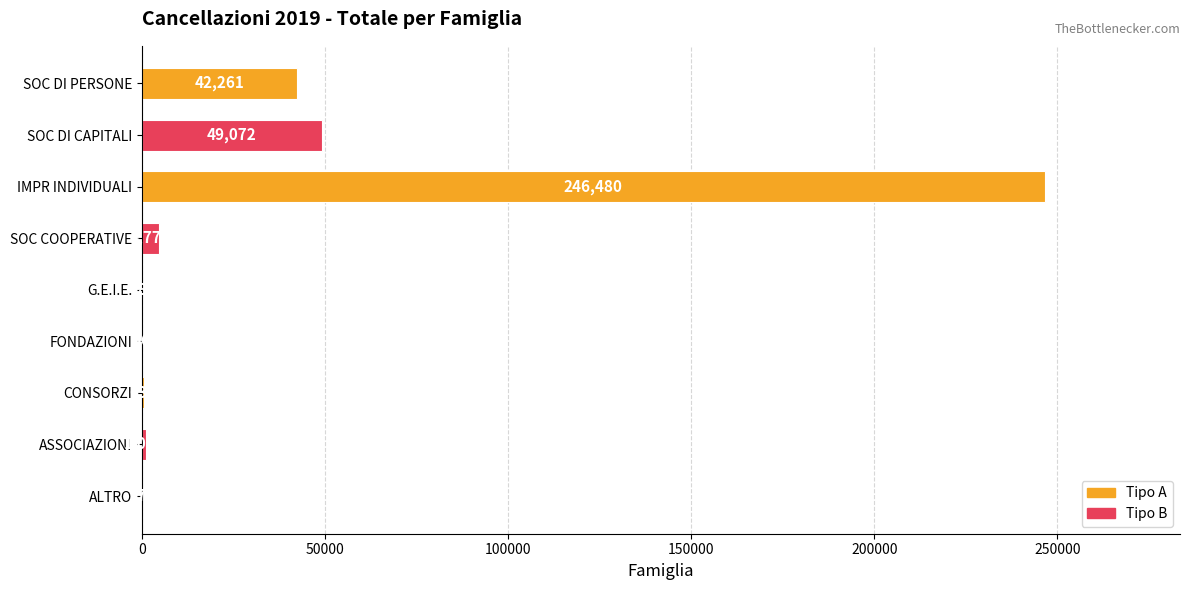

Is it true that the value at G.E.I.E. is 8?

True